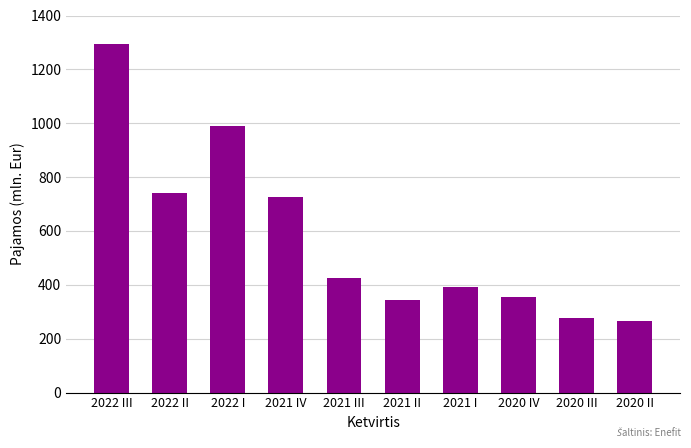

Between 2022 I and 2022 II, which is larger?

2022 I